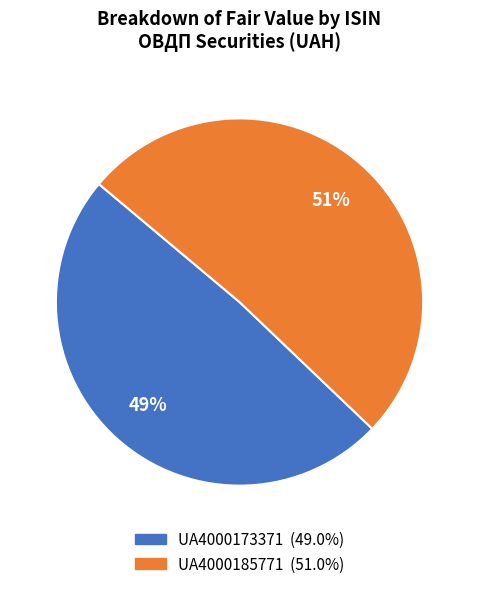

Does UA4000173371 represent more than half of the total?

No